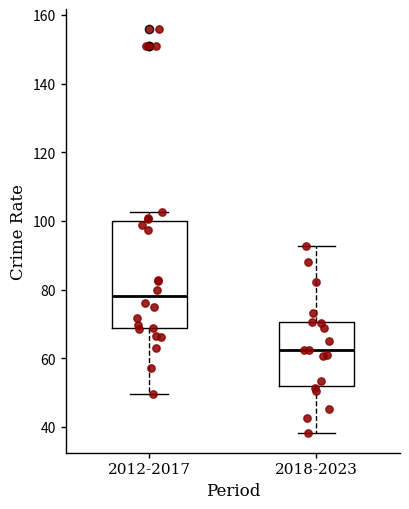

Where does the upper whisker of the box for 2018-2023 end on the y-axis? The values are not printed on the chart, so give them approximately, as read against the axis.

92